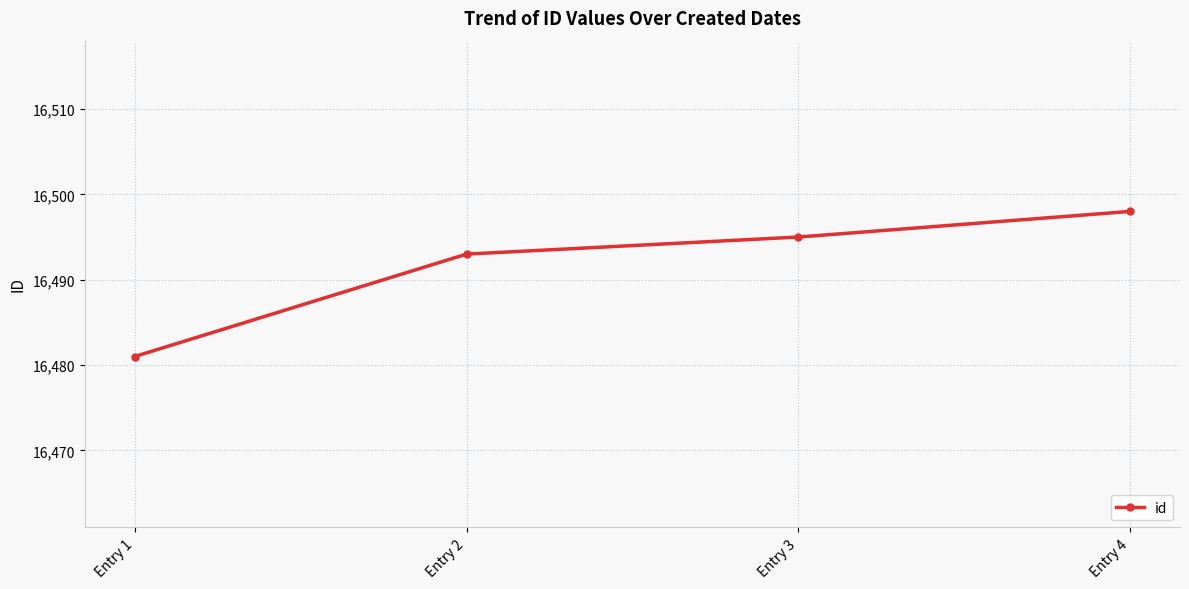

Approximately how many times larger is the value at Entry 3 compared to Entry 4?

1.0